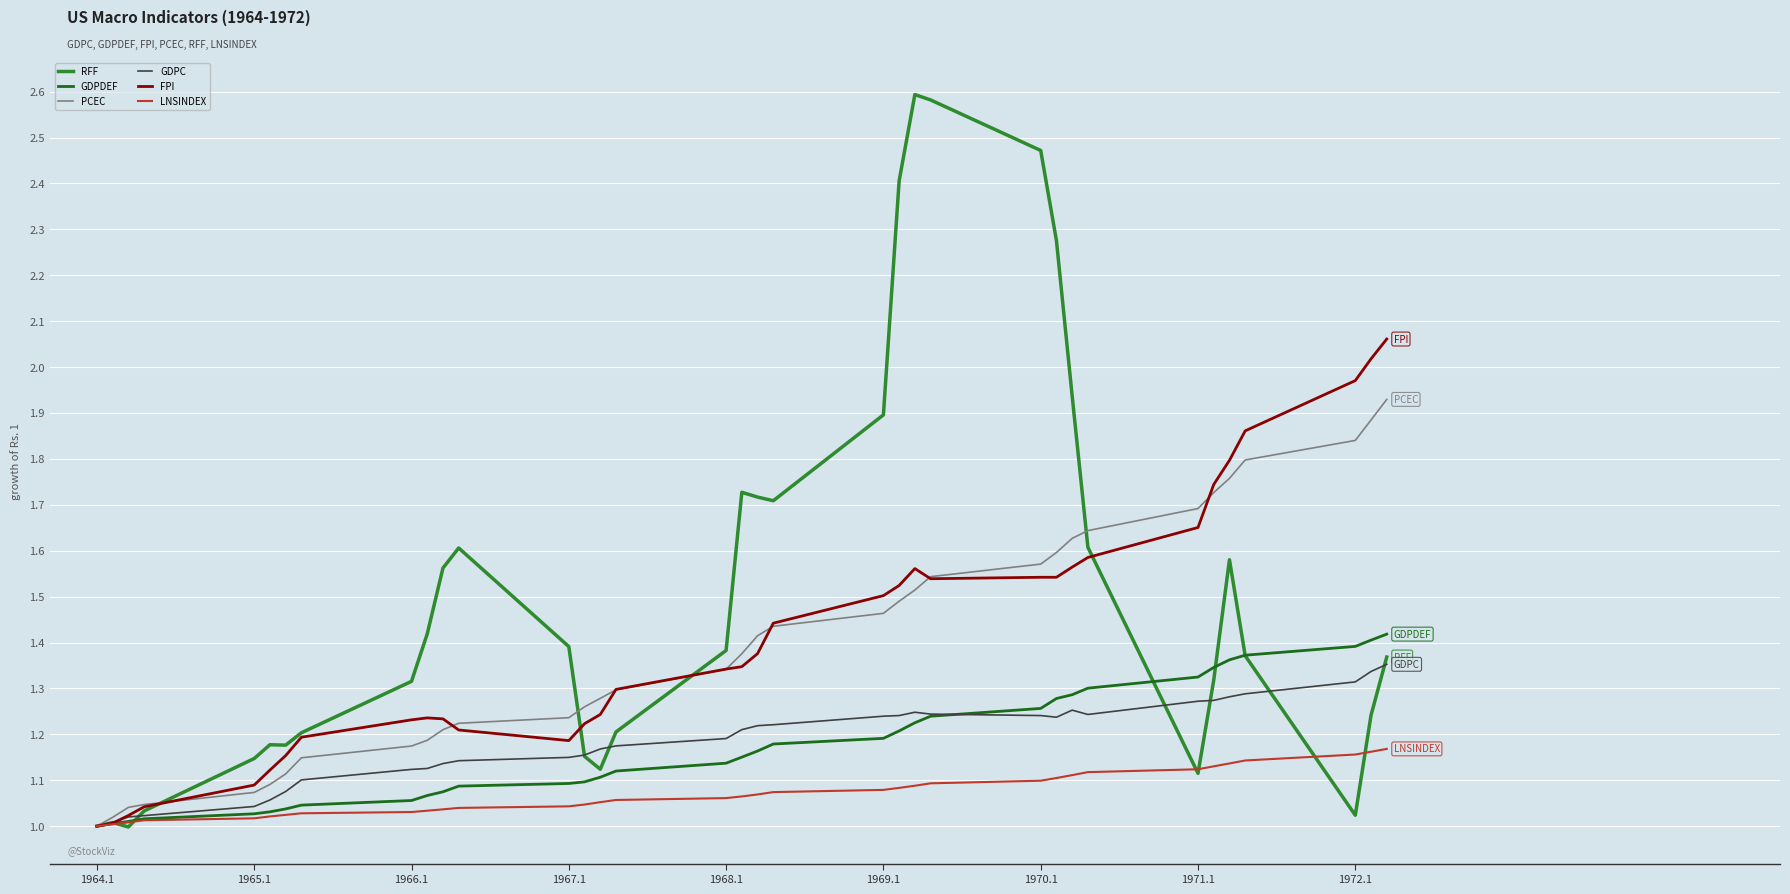

Which series has the largest total across all categories?

RFF